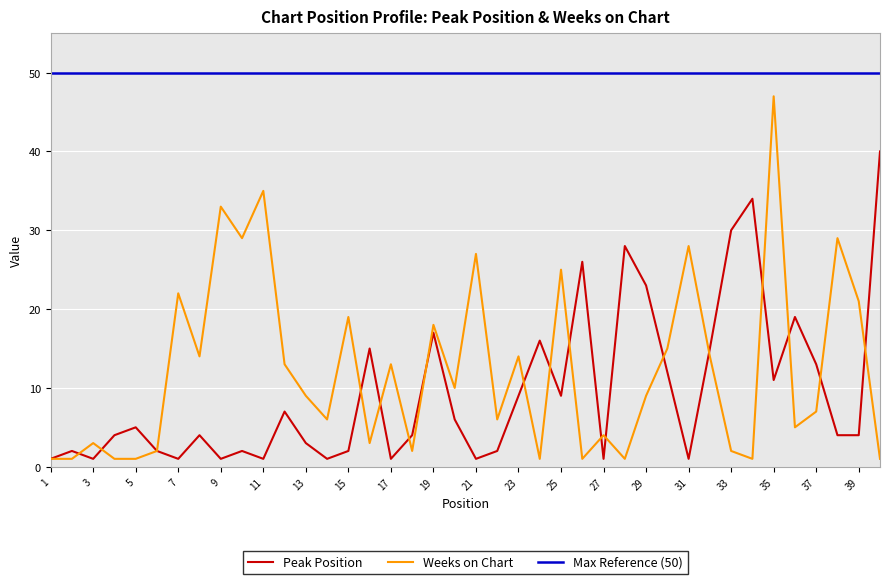

List the labels in order of Weeks on Chart value, largest first.

35, 11, 9, 10, 38, 31, 21, 25, 7, 39, 15, 19, 30, 8, 23, 32, 12, 17, 20, 13, 29, 37, 14, 22, 36, 27, 3, 16, 6, 18, 33, 1, 2, 4, 5, 24, 26, 28, 34, 40